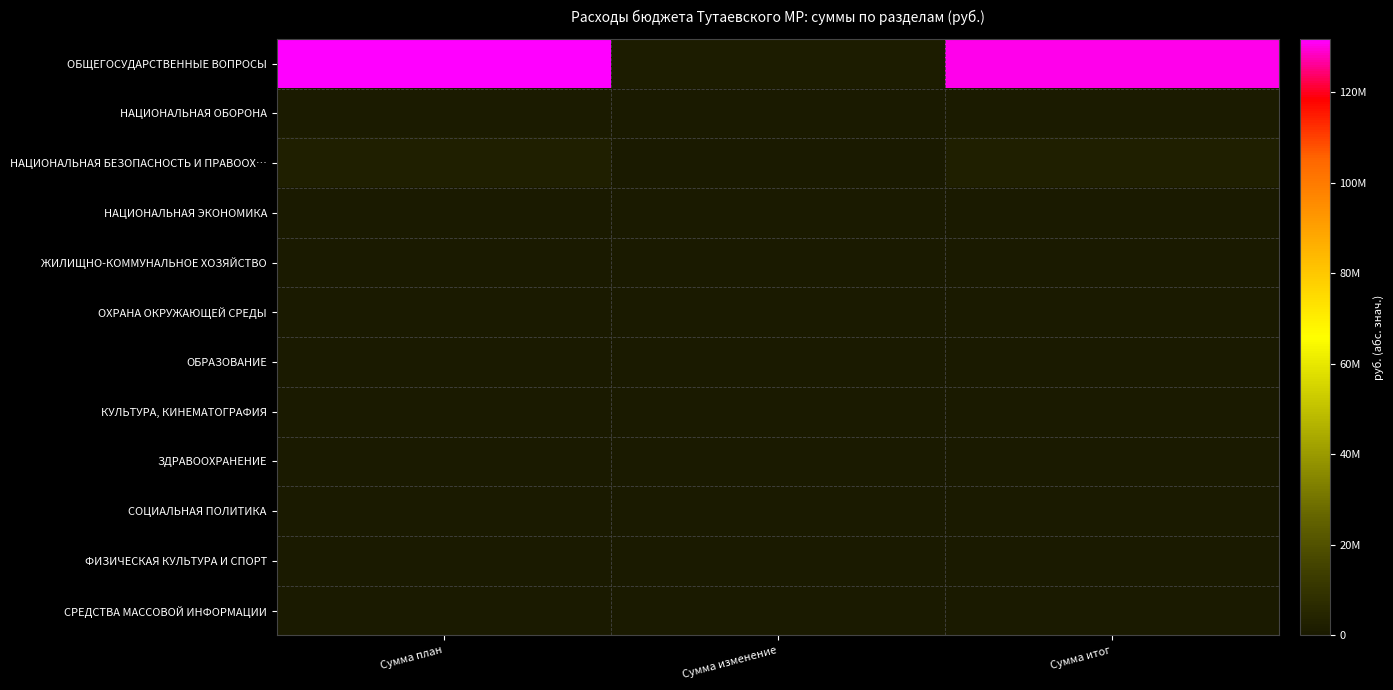

Which has a higher value, Сумма изменение or Сумма итог?

Сумма итог